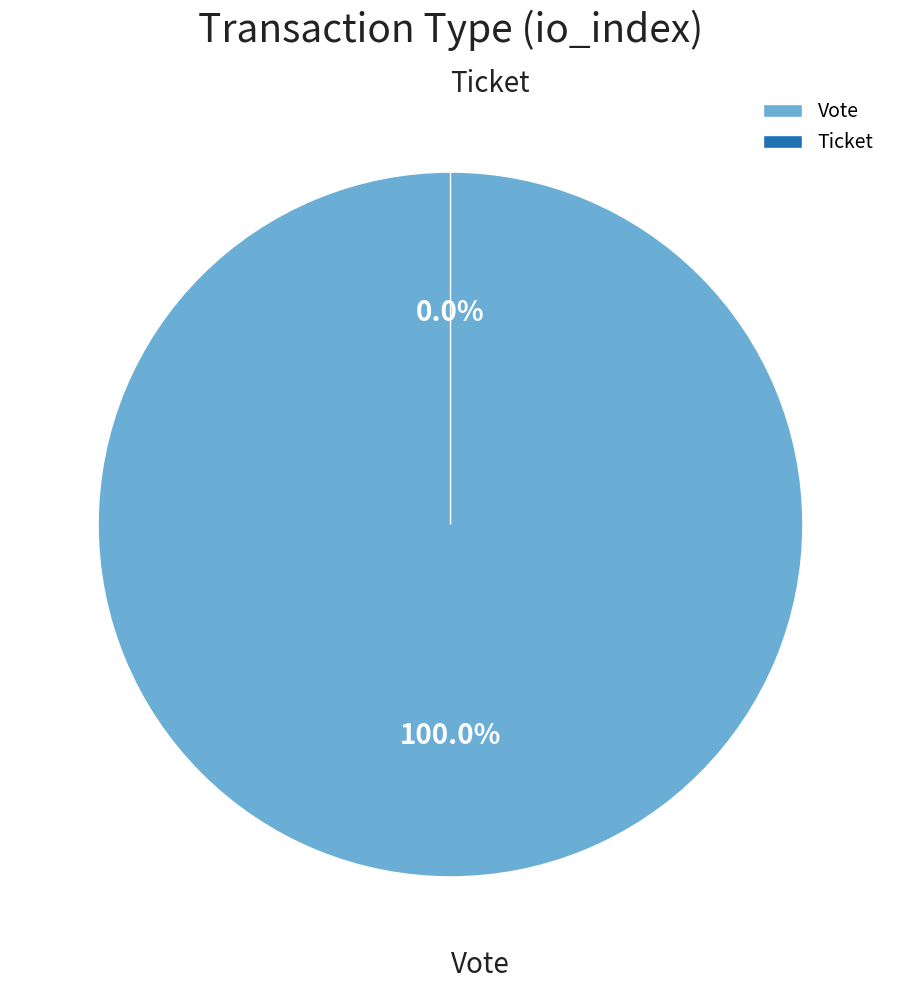

How many slices are in this pie chart?

2